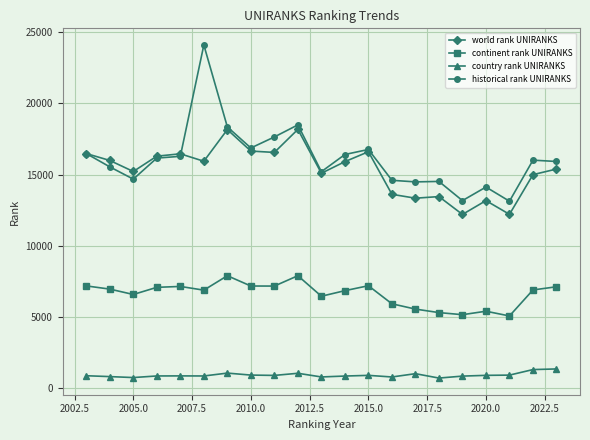

True or false: historical rank UNIRANKS has more than 2 interior local peaks.

True